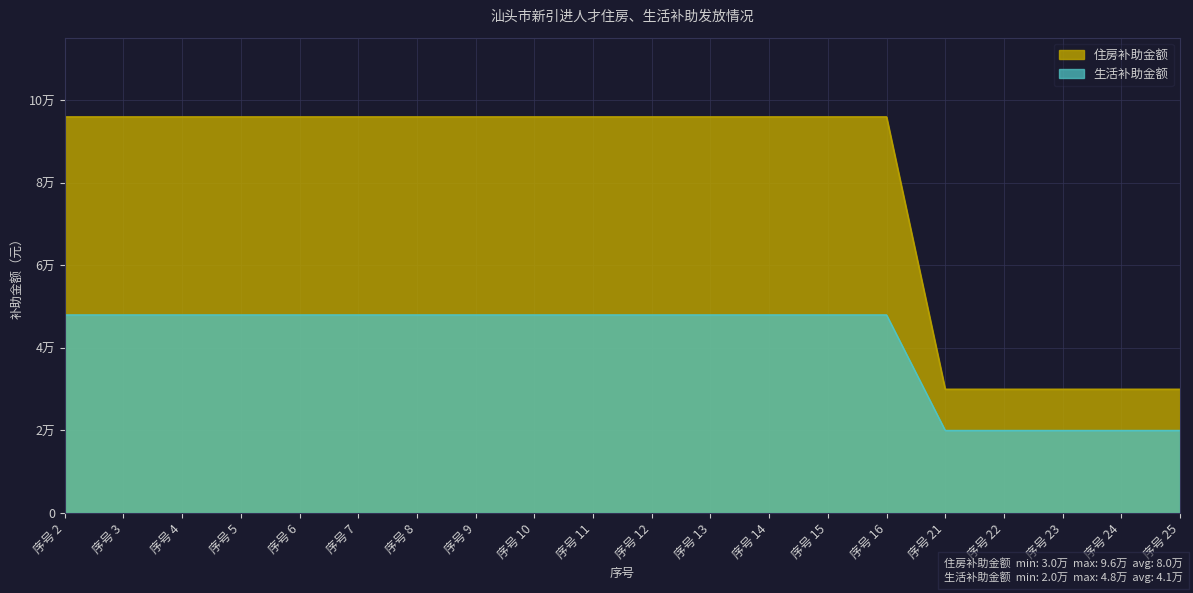

True or false: 住房补助金额 has more than 0 interior local peaks.

False